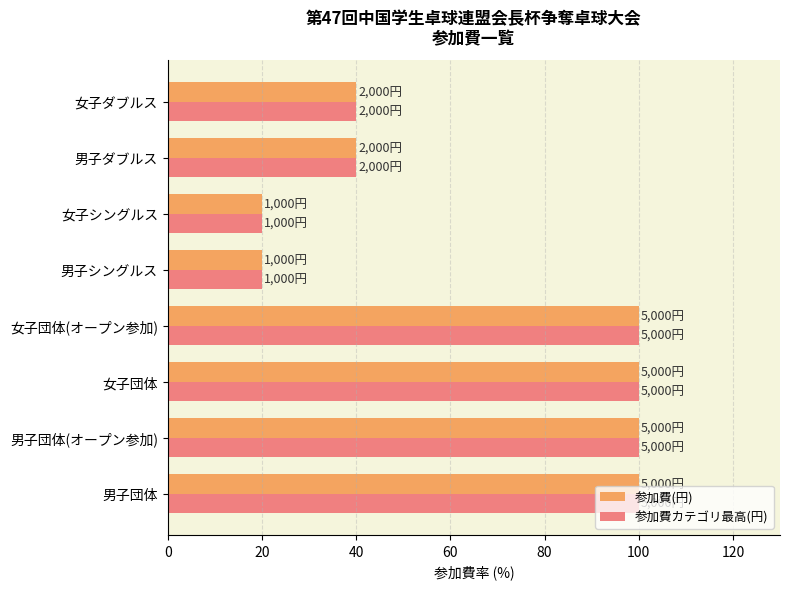

What is the minimum value shown in the chart?

20